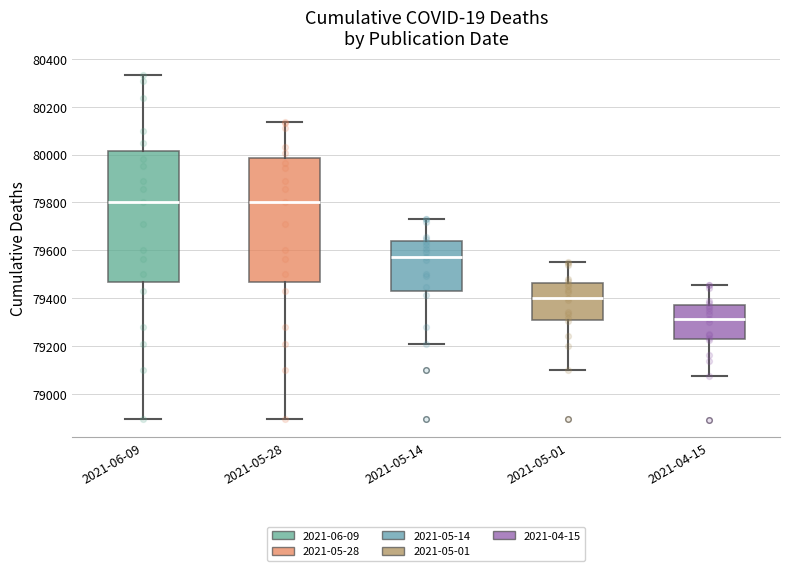

Reading left to right, read every box against the y-axis: the position of its median line, the range the box covers, and the ends of its whiskers. The values are not printed on the chart, so give them approximately, as read against the axis.

2021-06-09: median 79800, box 79460 to 80020, whiskers 78900 to 80340
2021-05-28: median 79800, box 79460 to 79980, whiskers 78900 to 80140
2021-05-14: median 79580, box 79440 to 79640, whiskers 79200 to 79740
2021-05-01: median 79400, box 79320 to 79460, whiskers 79100 to 79560
2021-04-15: median 79320, box 79240 to 79380, whiskers 79080 to 79460